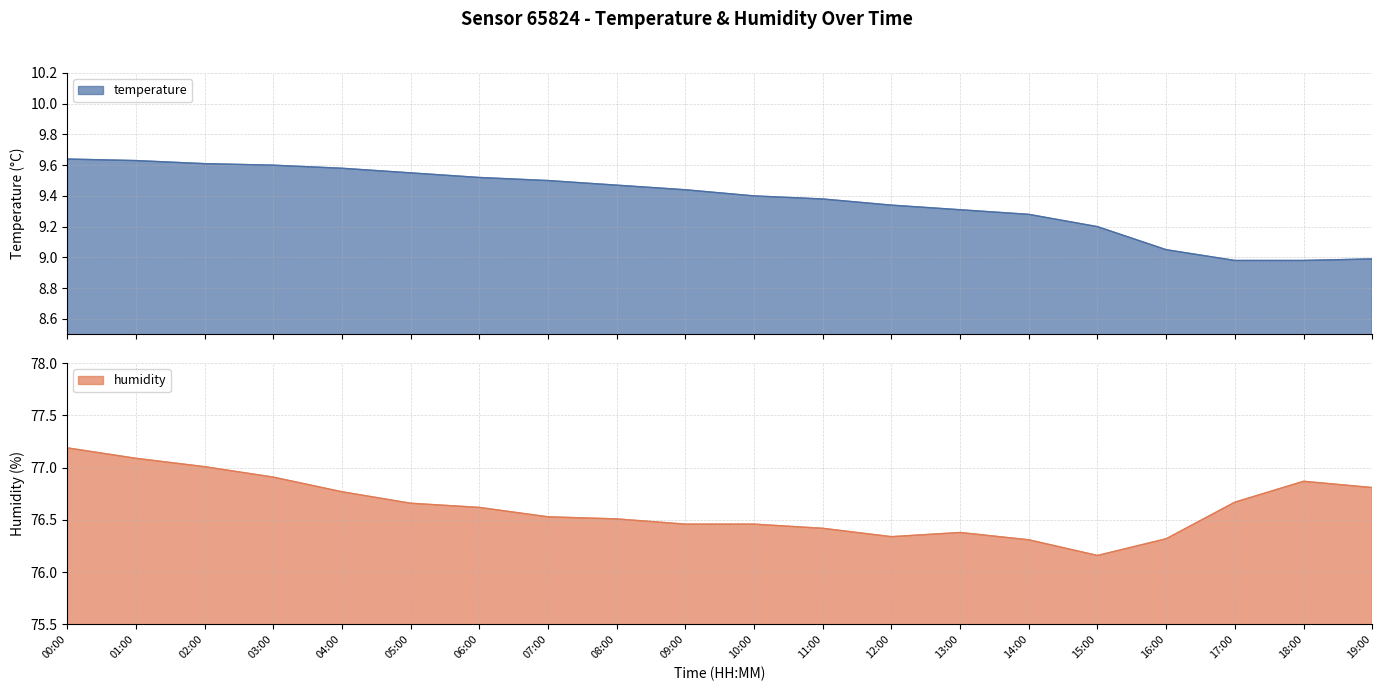

Reading left to right, what are all the values shown in this chart?

temperature: 00:00=9.6	01:00=9.6	02:00=9.6	03:00=9.6	04:00=9.6	05:00=9.6	06:00=9.5	07:00=9.5	08:00=9.5	09:00=9.4	10:00=9.4	11:00=9.4	12:00=9.3	13:00=9.3	14:00=9.3	15:00=9.2	16:00=9.1	17:00=9.0	18:00=9.0	19:00=9.0
humidity: 00:00=77.2	01:00=77.1	02:00=77.0	03:00=76.9	04:00=76.8	05:00=76.7	06:00=76.6	07:00=76.5	08:00=76.5	09:00=76.5	10:00=76.5	11:00=76.4	12:00=76.3	13:00=76.4	14:00=76.3	15:00=76.2	16:00=76.3	17:00=76.7	18:00=76.9	19:00=76.8